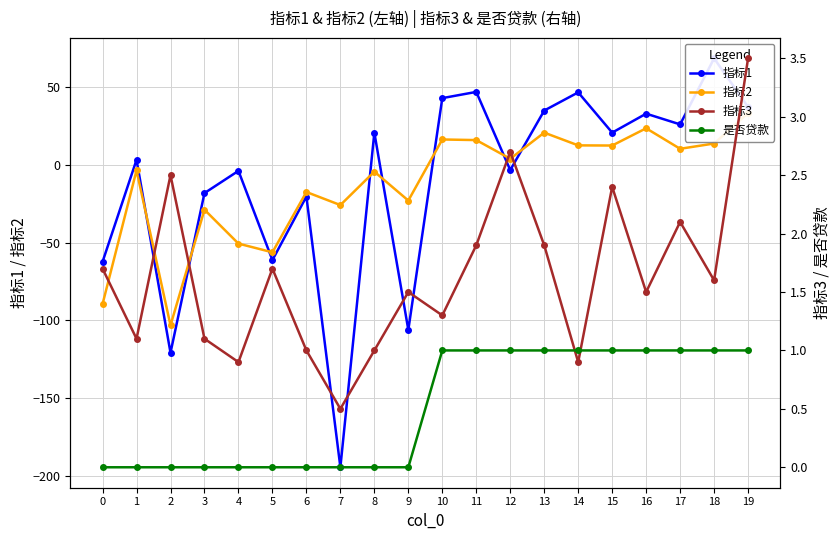

What is the difference between the highest and lowest values at 6?

21.3